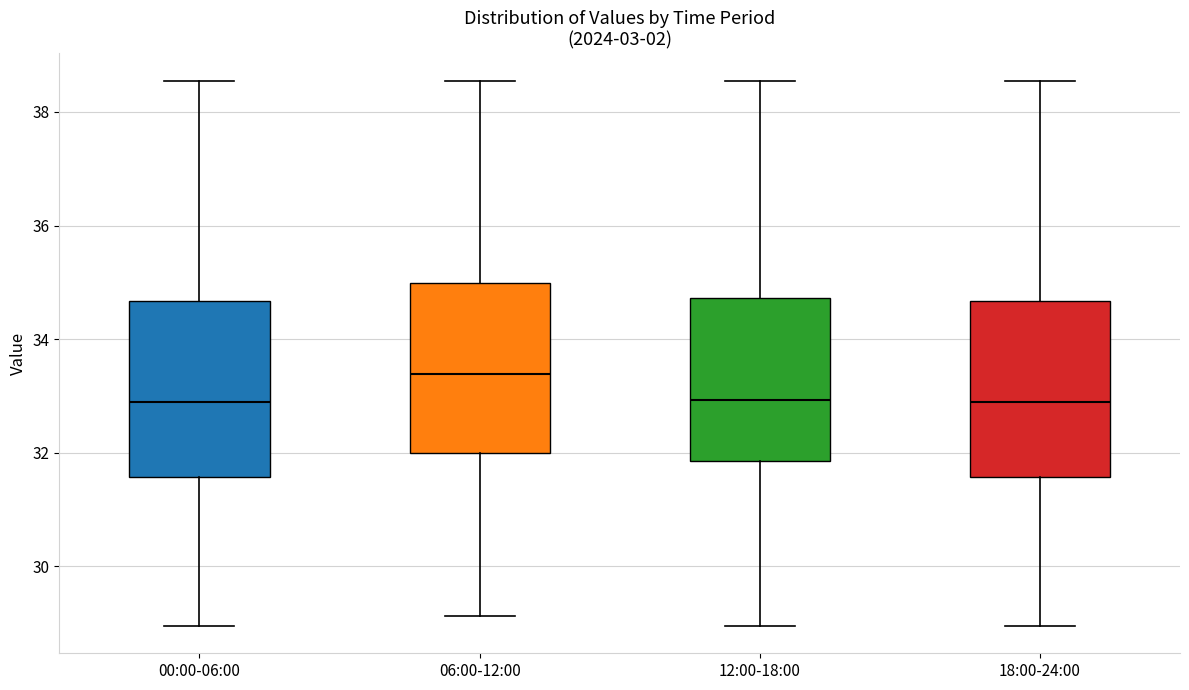

Reading left to right, transcribe this box plot: for each box, give where its median line is, the range the box spans, and where its two whiskers end, as read against the y-axis. The values are not printed on the chart, so give them approximately, as read against the axis.

00:00-06:00: median 32.8, box 31.6 to 34.6, whiskers 29.0 to 38.6
06:00-12:00: median 33.4, box 32.0 to 35.0, whiskers 29.2 to 38.6
12:00-18:00: median 33.0, box 31.8 to 34.8, whiskers 29.0 to 38.6
18:00-24:00: median 32.8, box 31.6 to 34.6, whiskers 29.0 to 38.6